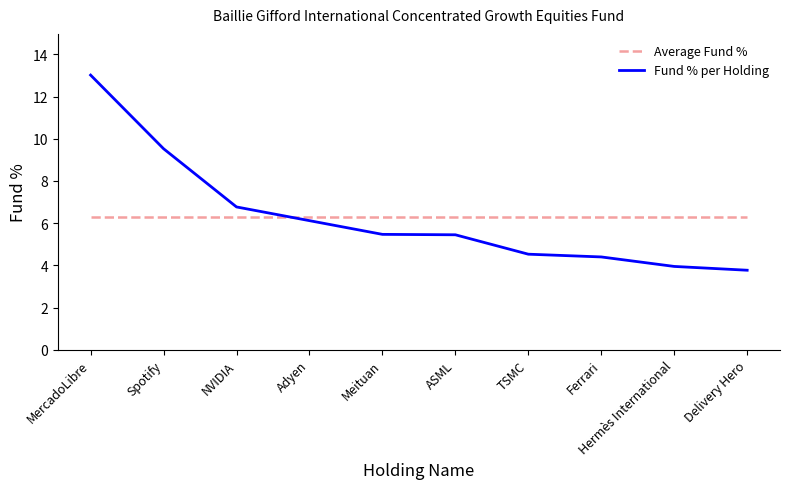

What position from the right is Delivery Hero?

1